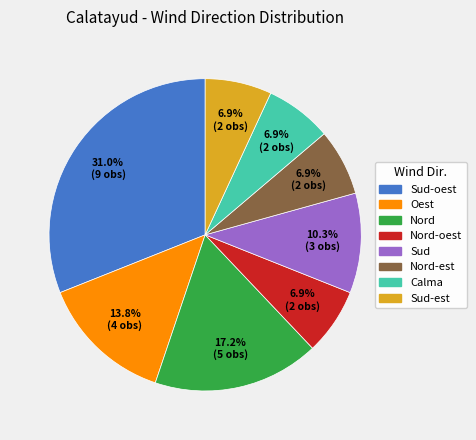

How many segments does this pie chart have?

8